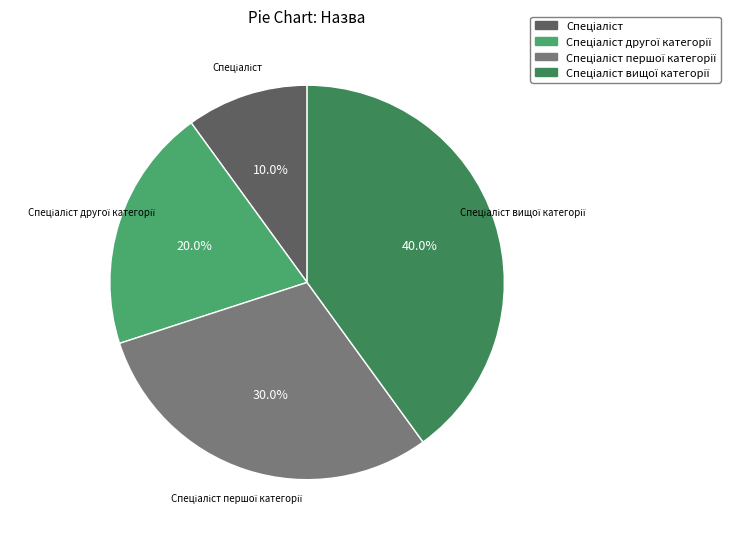

Does any single category account for the majority?

No